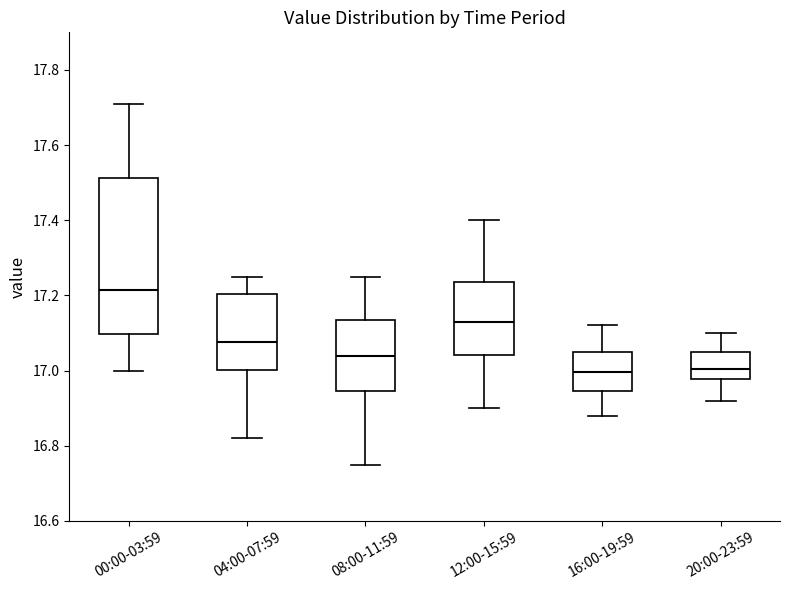

Comparing the boxes themselves (not the whiskers), which one is the tallest?

00:00-03:59